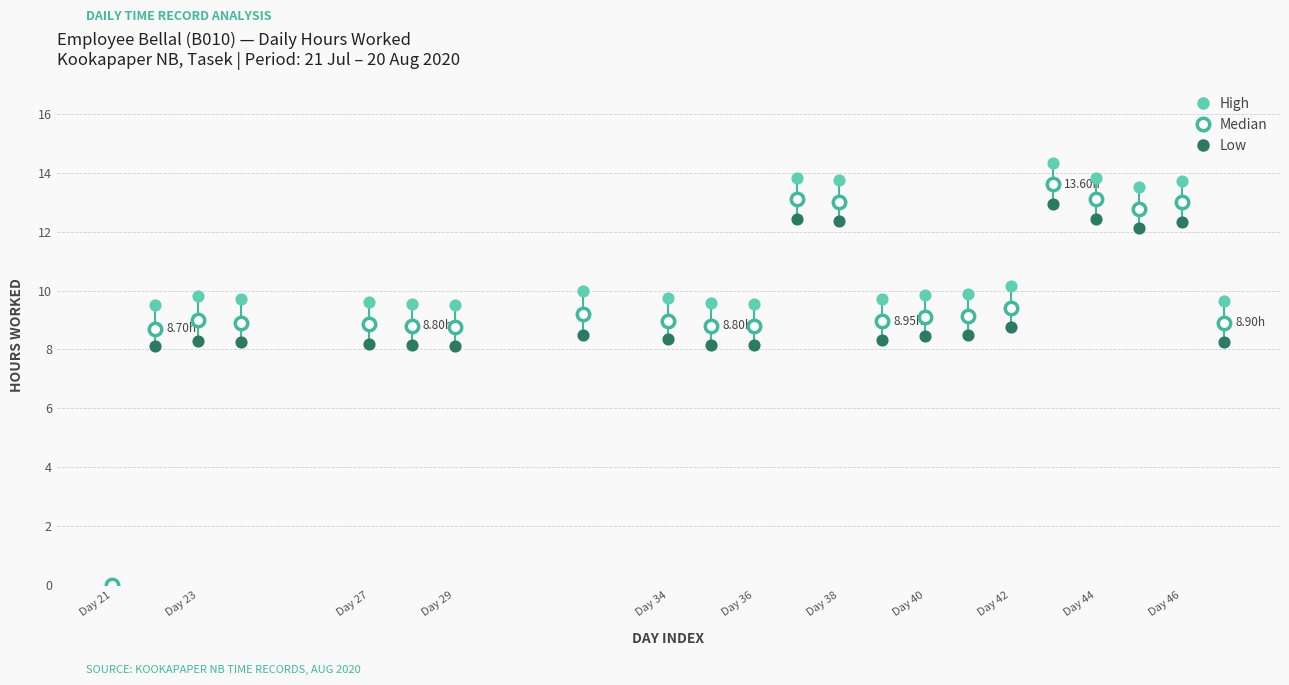

What are all the series names shown in the legend?

High, Median, Low